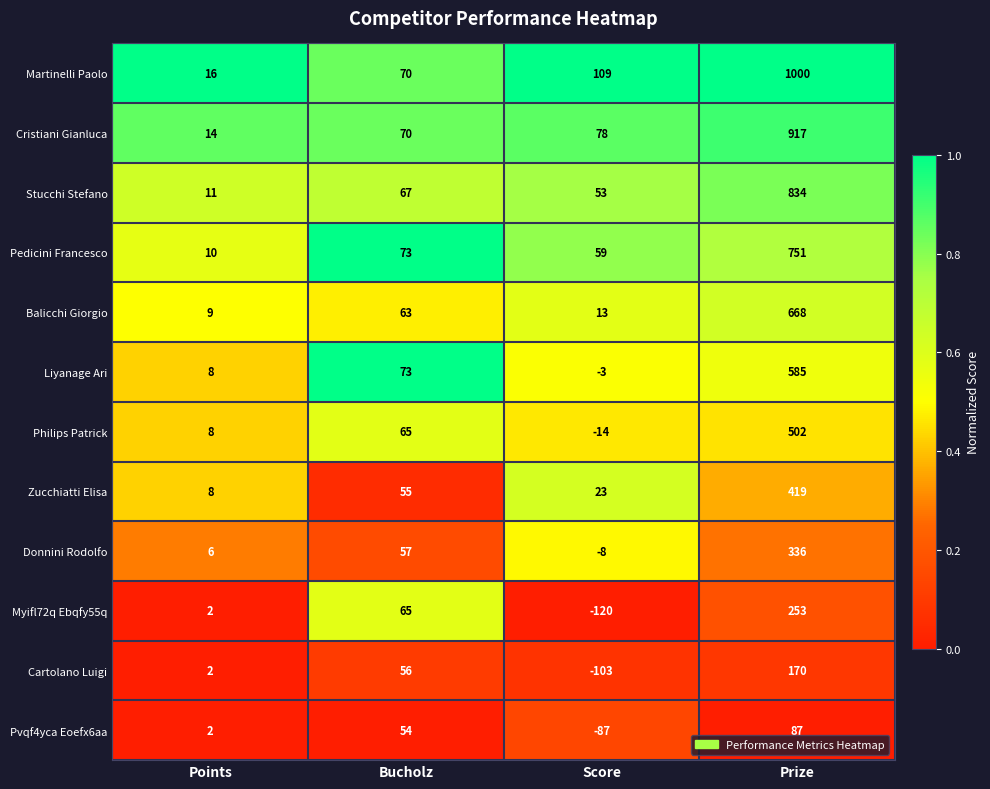

What is the difference between the Cristiani Gianluca values at Prize and Bucholz?

847